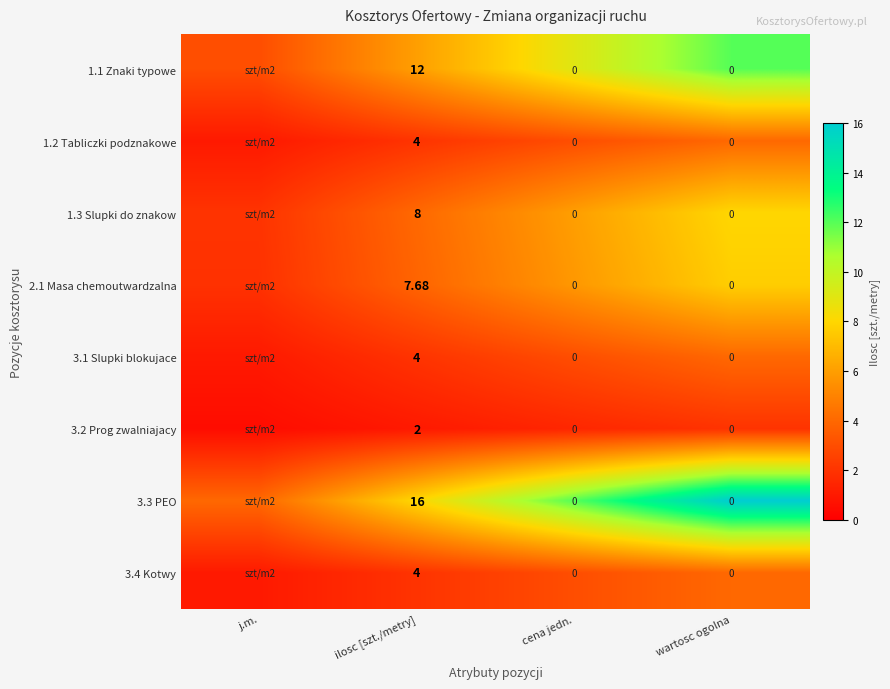

Is the value of 1.3 Slupki do znakow at ilosc [szt./metry] greater than the value of 3.1 Slupki blokujace at ilosc [szt./metry]?

Yes